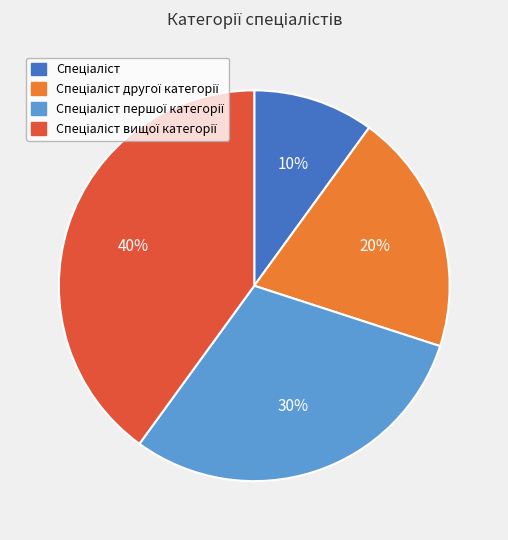

To the nearest percent, what is the average slice percentage?

25%